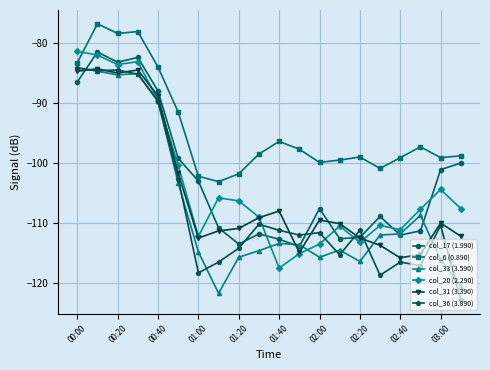

How many values in the col_6 (0.890) series are below -98?

11